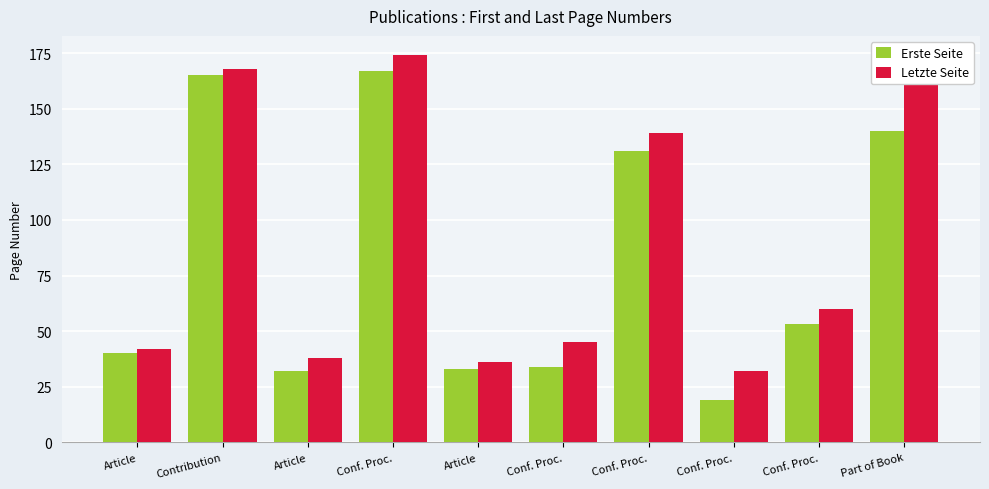

Which series has the largest total across all categories?

Letzte Seite